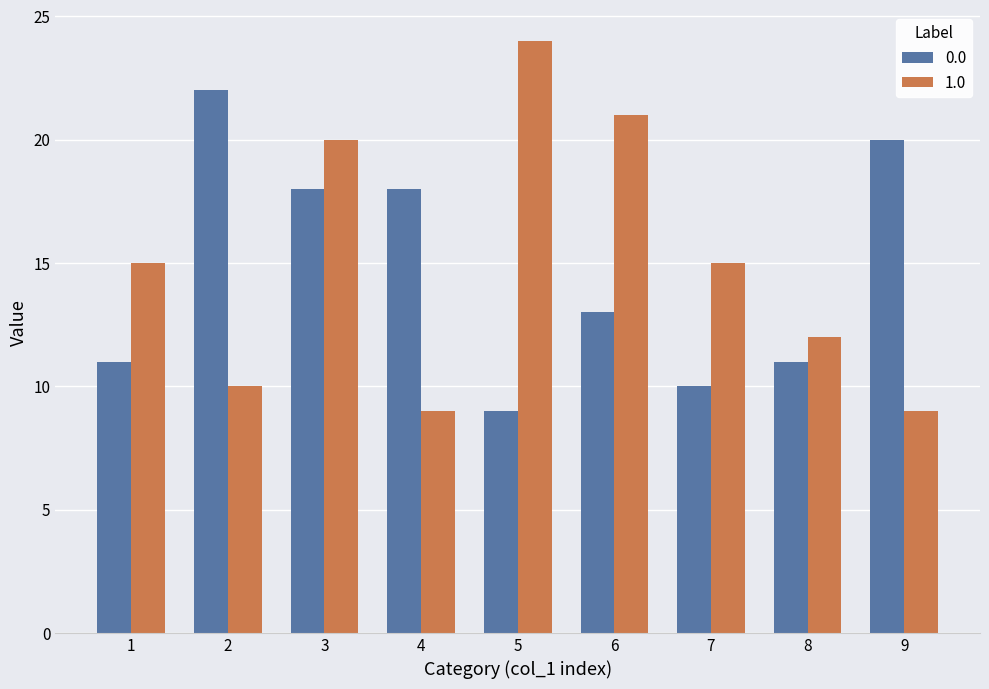

Which category has the lowest value in the 0.0 series?

5